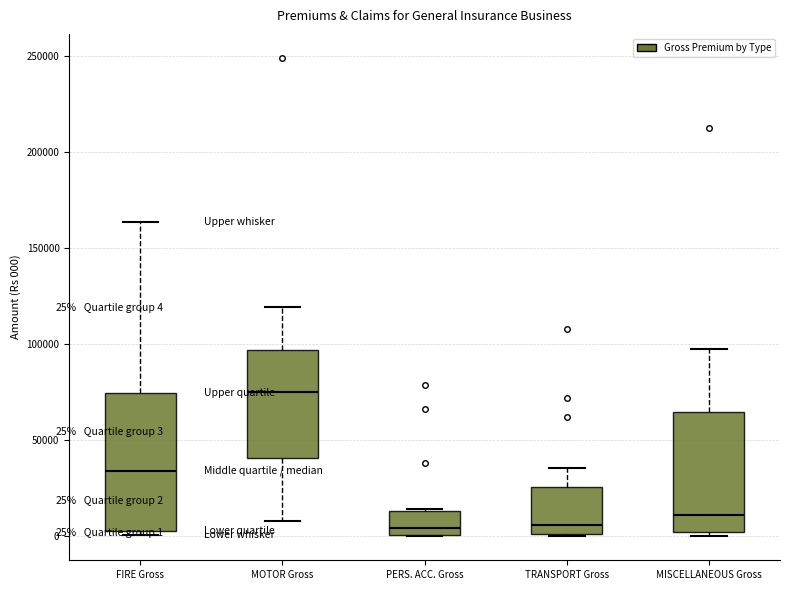

Comparing the boxes themselves (not the whiskers), which one is the tallest?

FIRE Gross